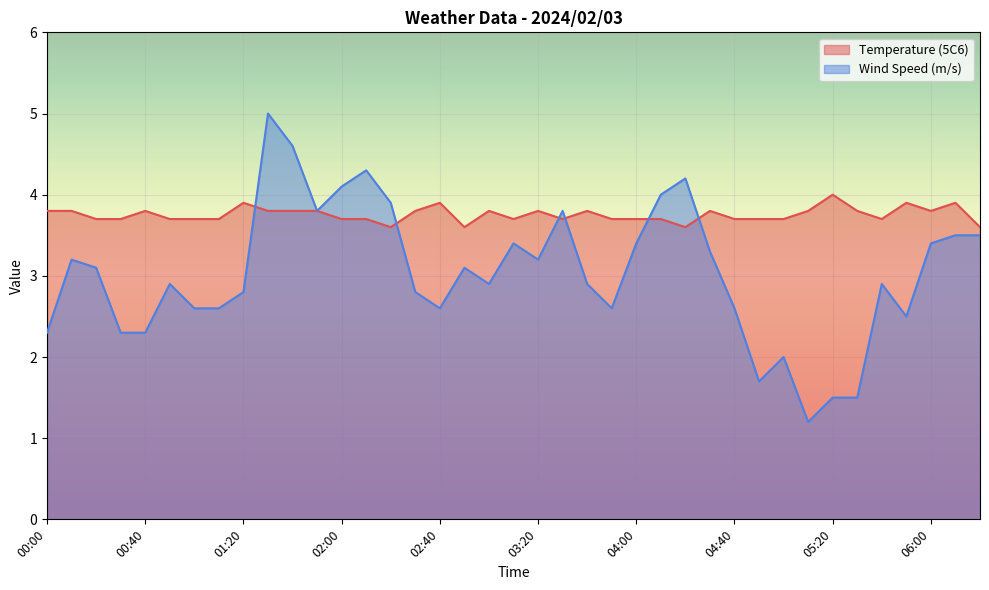

At how many categories does at least one series exceed 2?

39